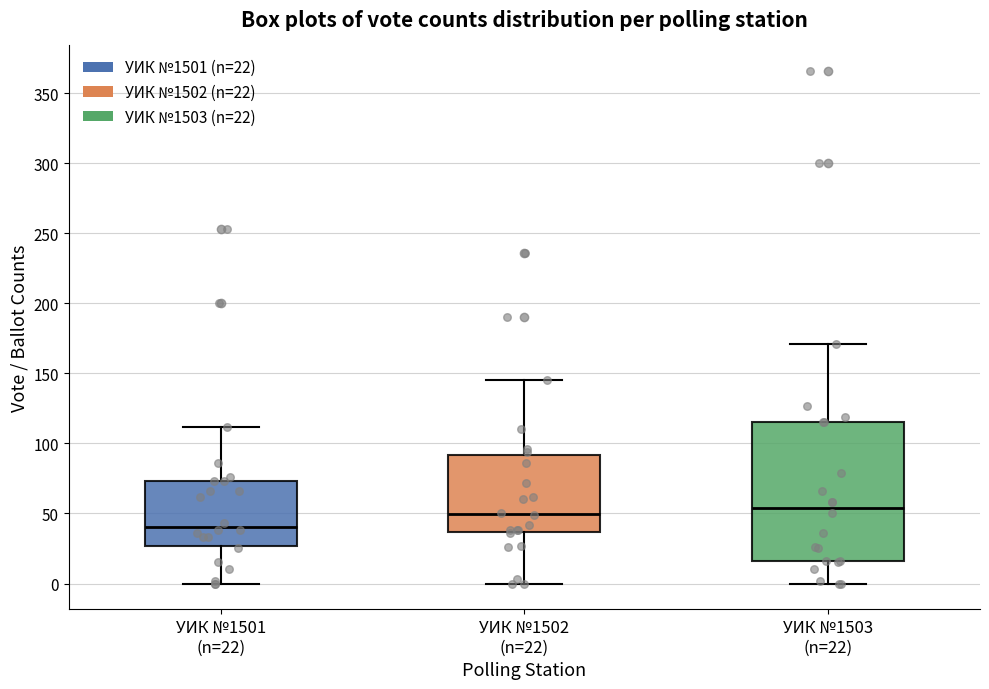

Reading left to right, transcribe this box plot: for each box, give where its median line is, the range the box spans, and where its two whiskers end, as read against the y-axis. The values are not printed on the chart, so give them approximately, as read against the axis.

УИК №1501 (n=22): median 40, box 25 to 75, whiskers 0 to 110
УИК №1502 (n=22): median 50, box 35 to 90, whiskers 0 to 145
УИК №1503 (n=22): median 55, box 15 to 115, whiskers 0 to 170